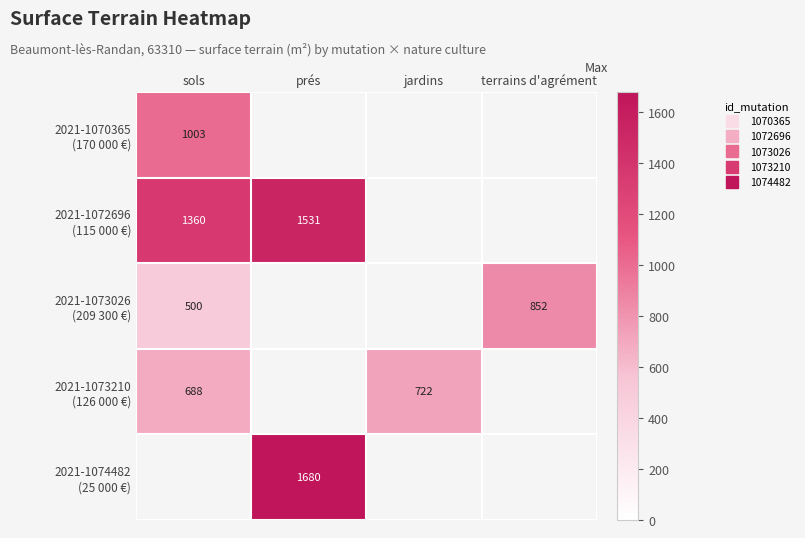

What is the sum of the 2021-1072696 (115 000 €) values at prés and jardins?

1531